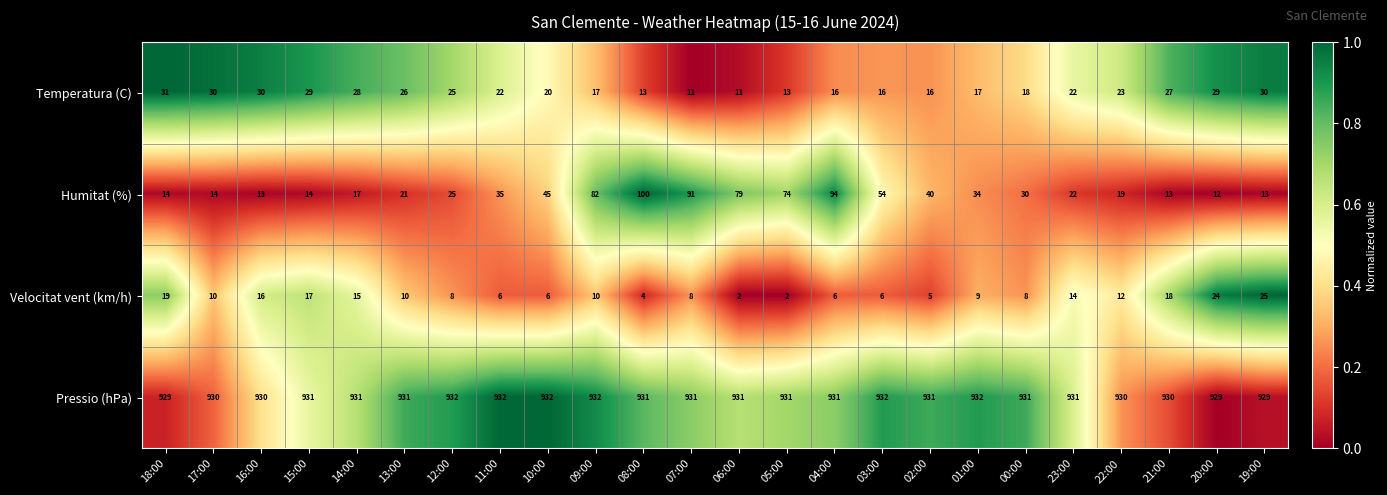

What is the difference between the maximum and minimum values in the Velocitat vent (km/h) series?

23